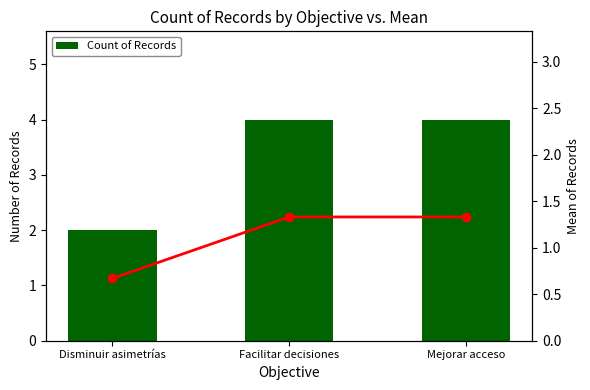

Where is Mean of Records nearest to the value 1?

Disminuir asimetrías